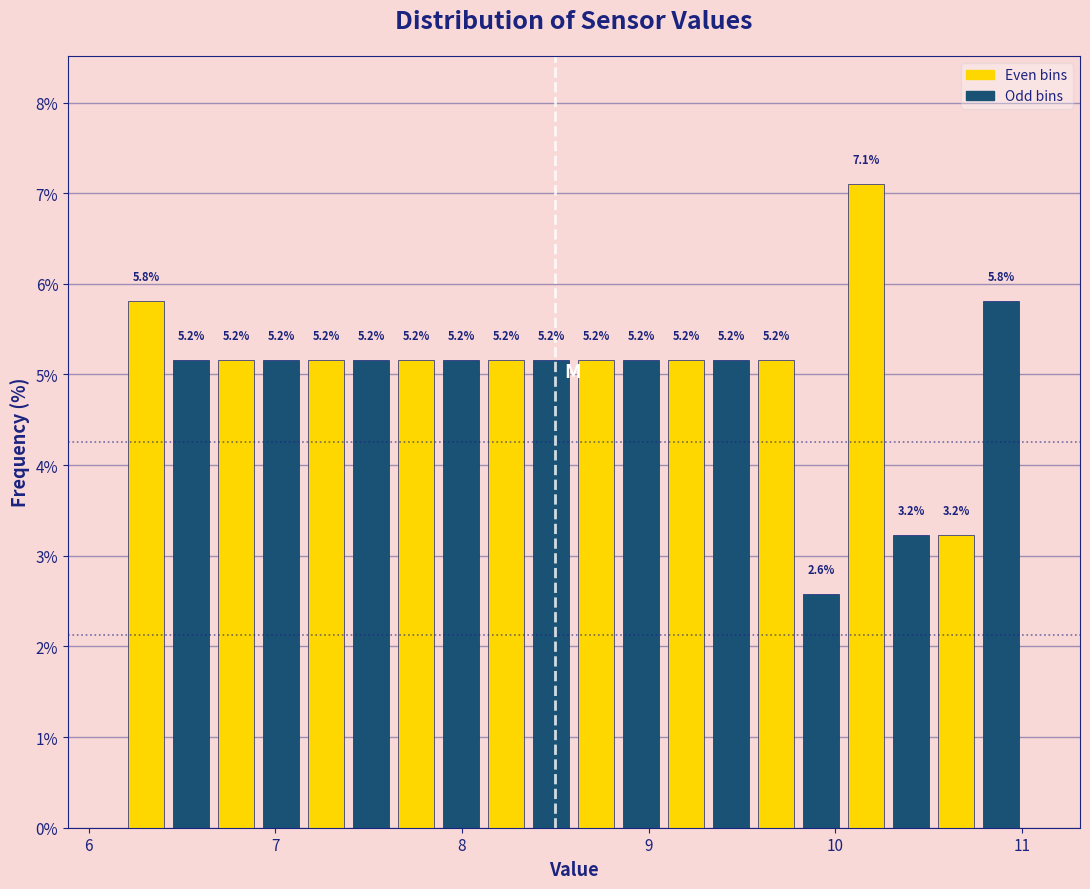

Read against the x-axis, roughly where is the centre of the tallest bar?

10.2